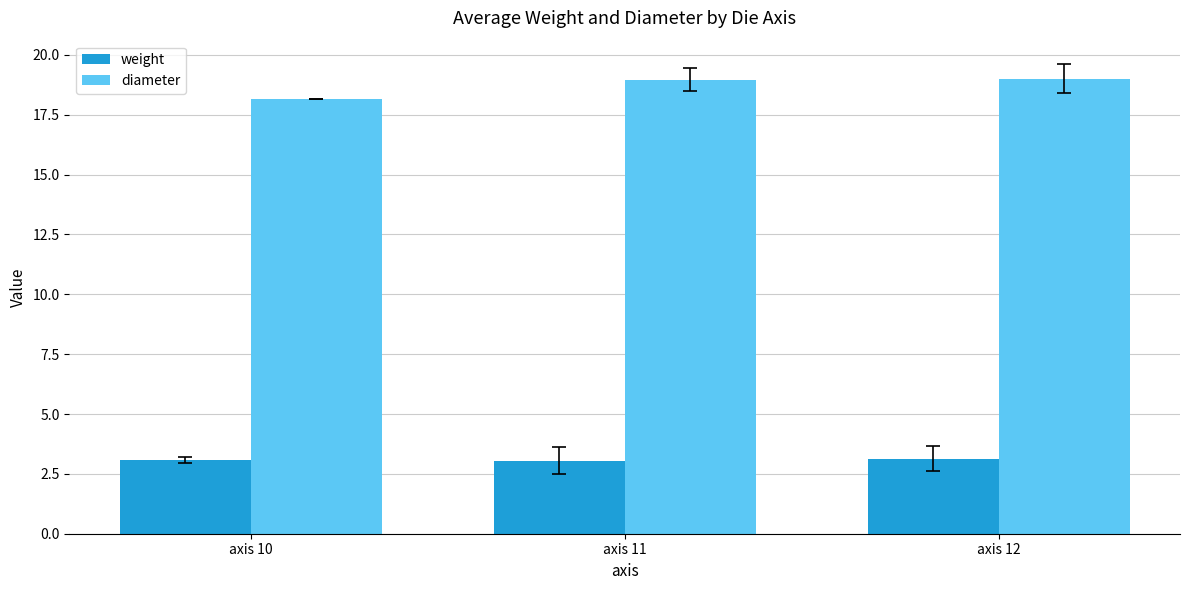

What are all the series names shown in the legend?

weight, diameter